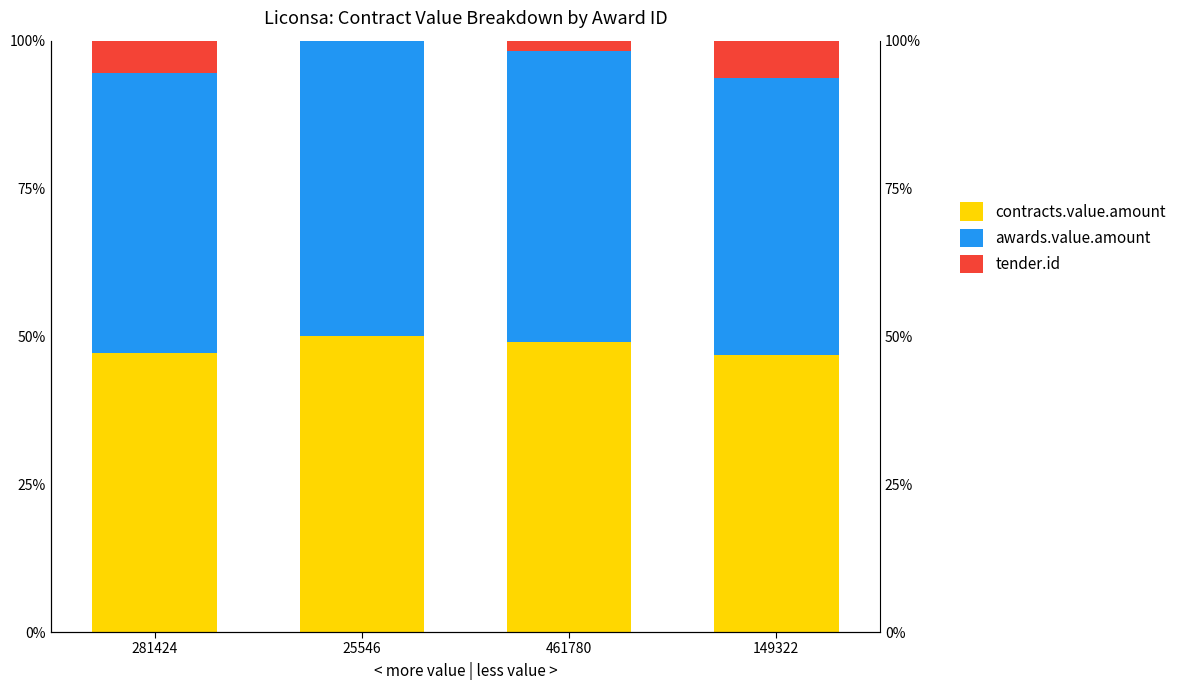

Where does the tender.id series first go above 5?

281424